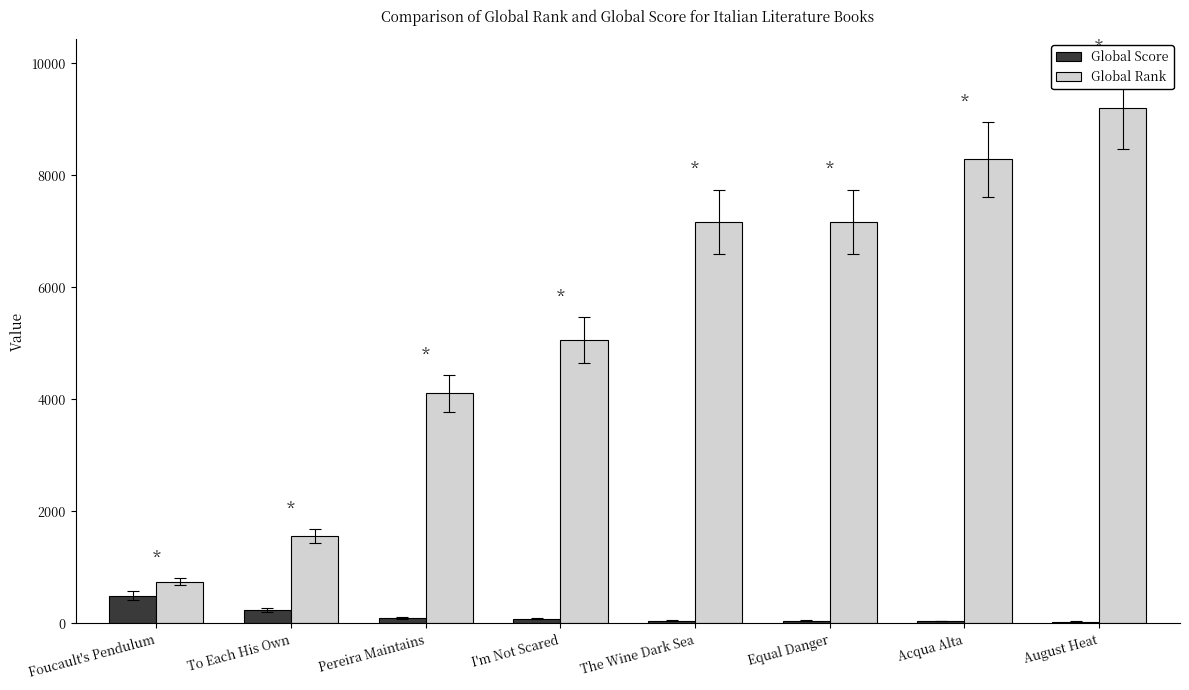

What value does the Global Rank series have at Equal Danger, to the nearest 50?

7200